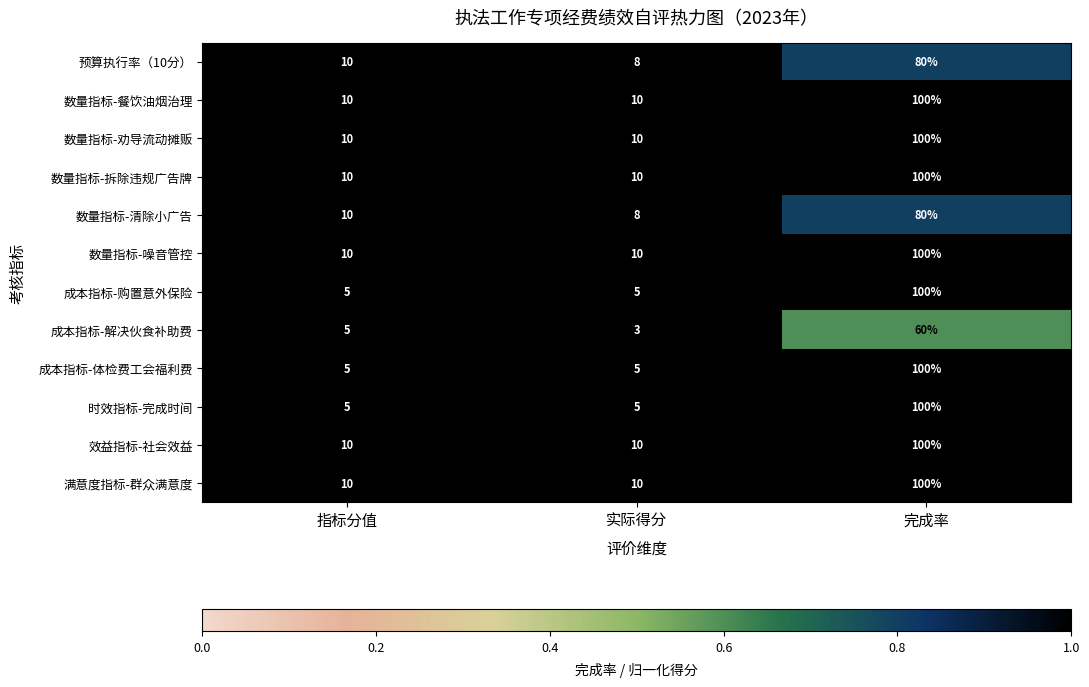

Is it true that 成本指标-解决伙食补助费 equals 60 at 完成率?

True